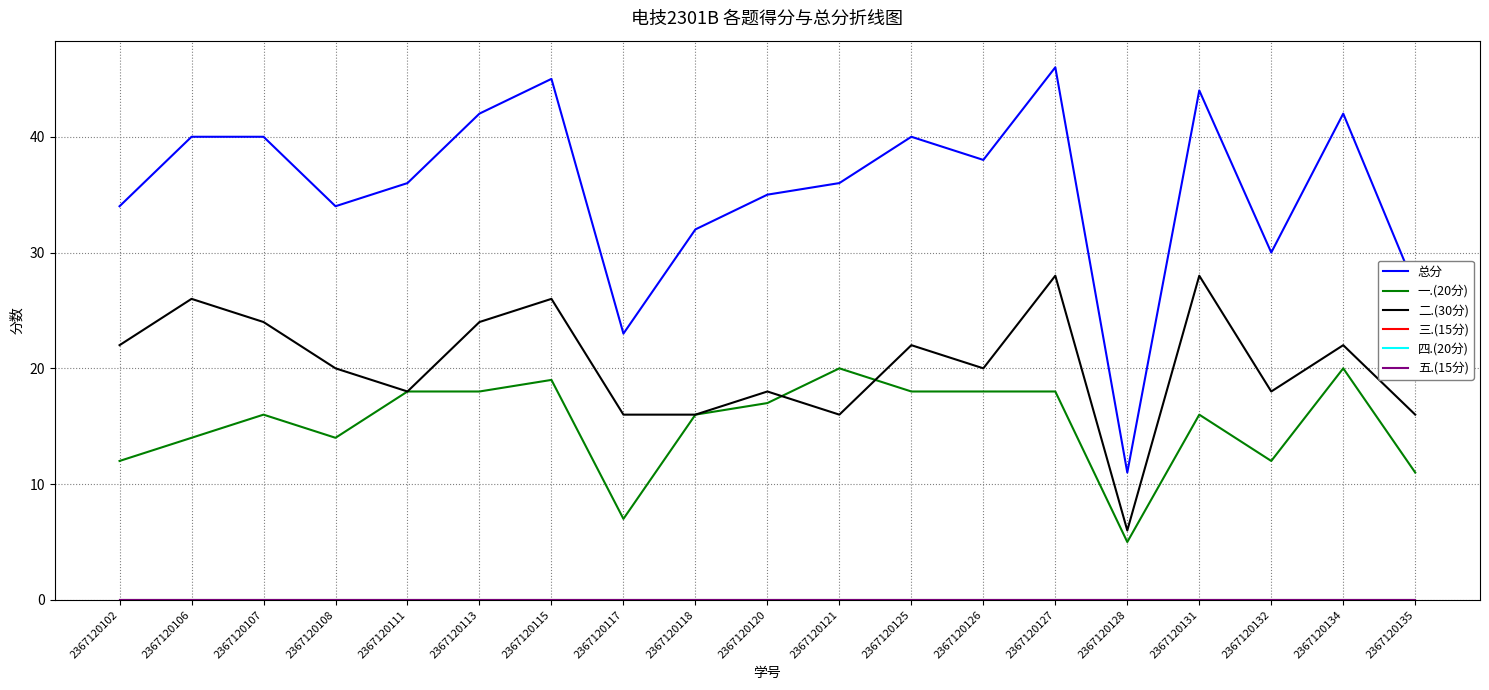

Does the chart have visible grid lines?

Yes